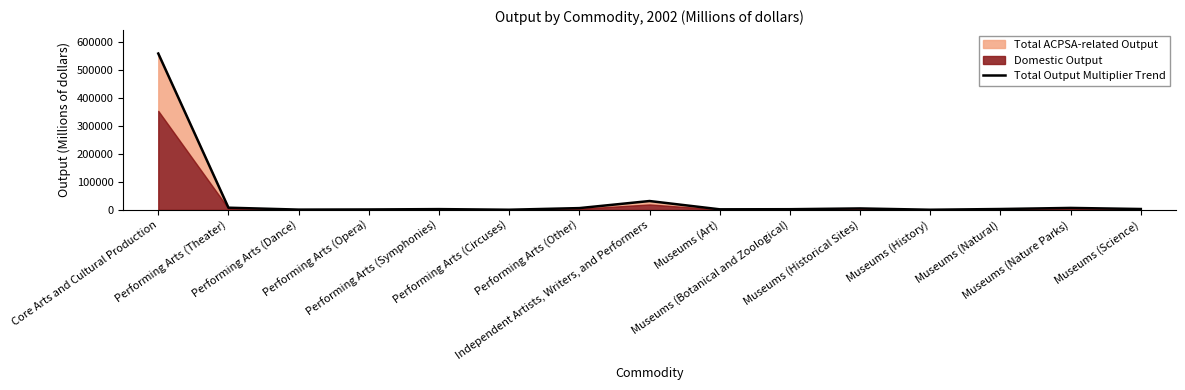

What is the change in value from Performing Arts (Theater) to Museums (Natural)?

-4706.1